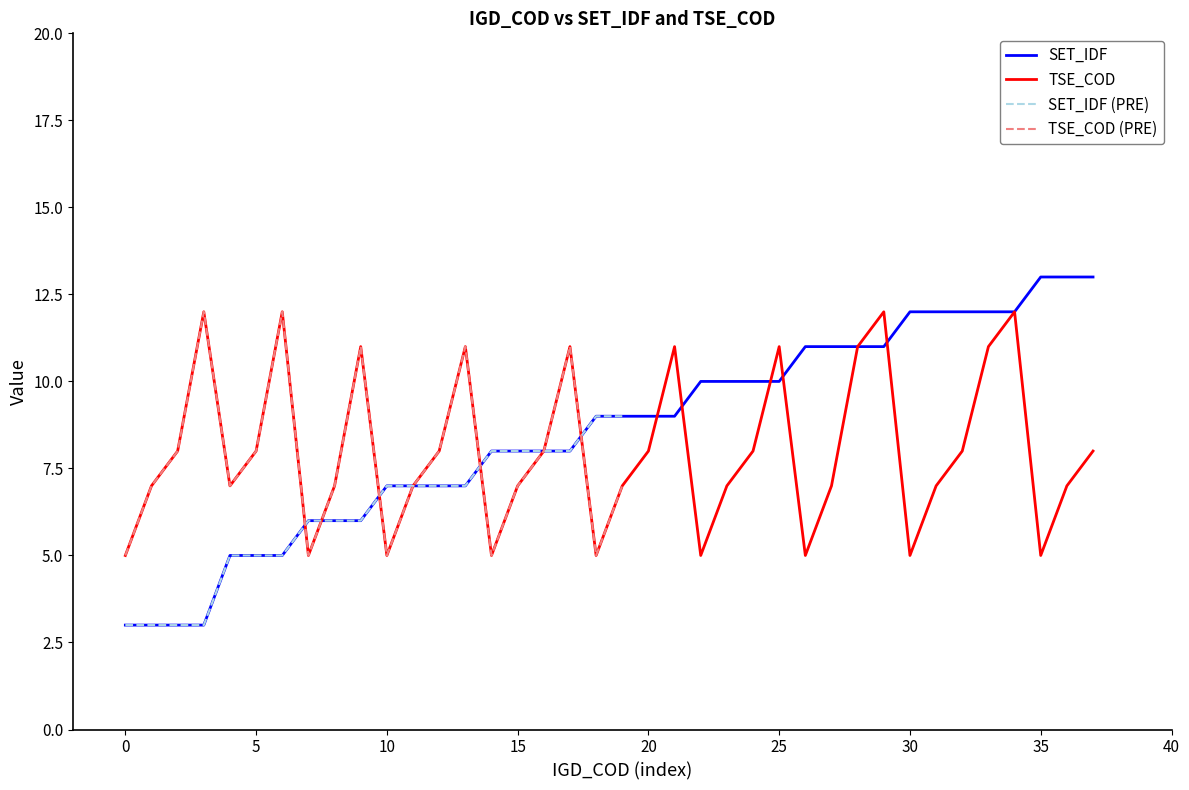

What is the maximum value for SET_IDF?

13